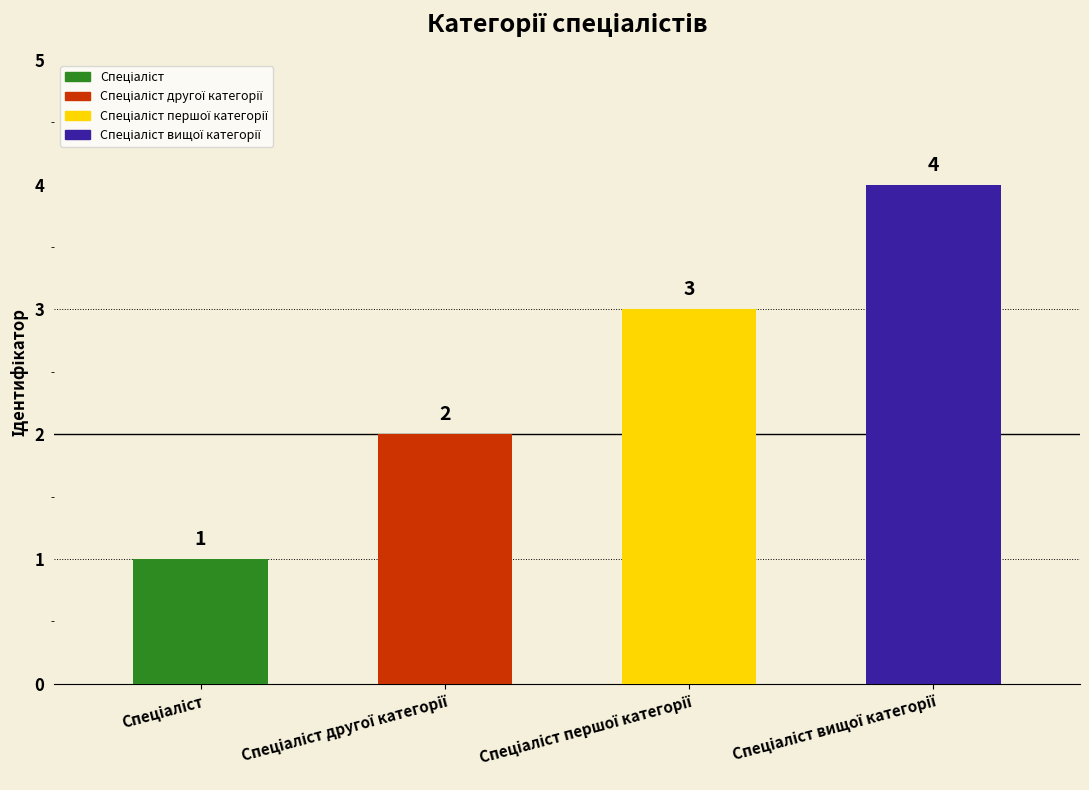

What position from the right is Спеціаліст другої категорії?

3